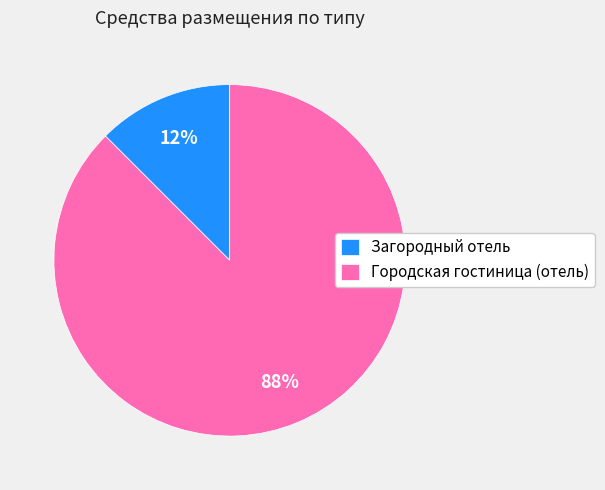

Between Загородный отель and Городская гостиница (отель), which is larger?

Городская гостиница (отель)